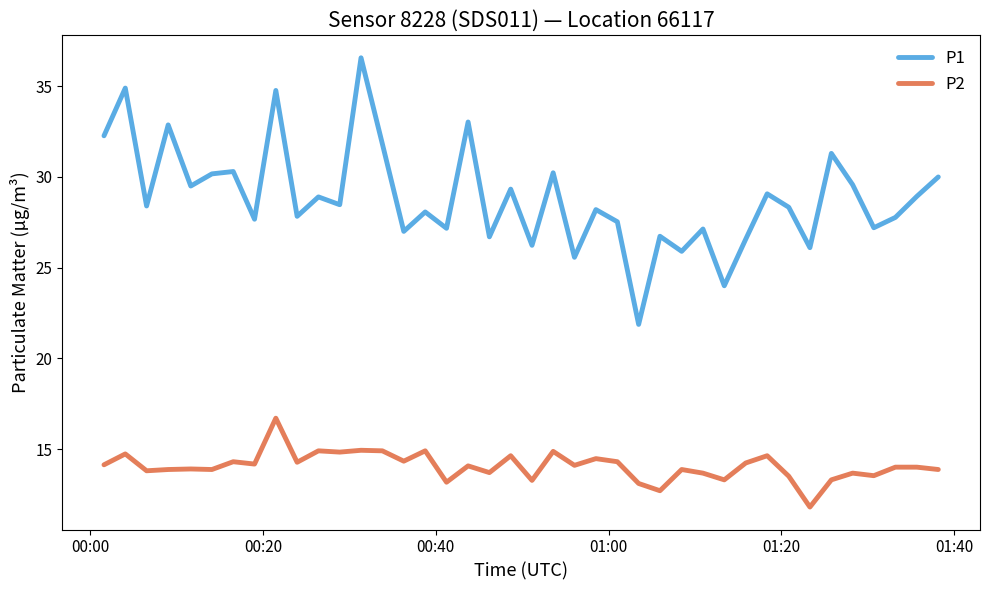

What is the lowest value of the P2 series?

11.8